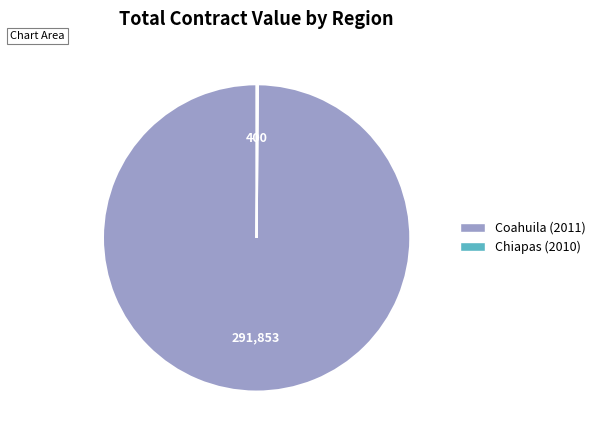

Does Coahuila (2011) represent more than half of the total?

Yes